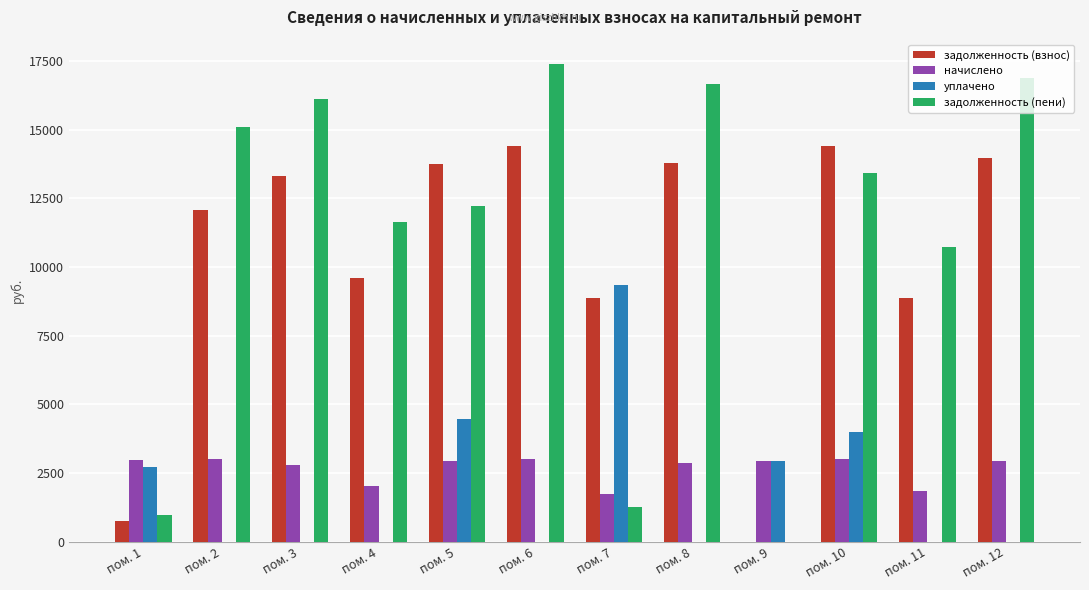

Is it true that уплачено equals 0.0 at пом. 11?

True